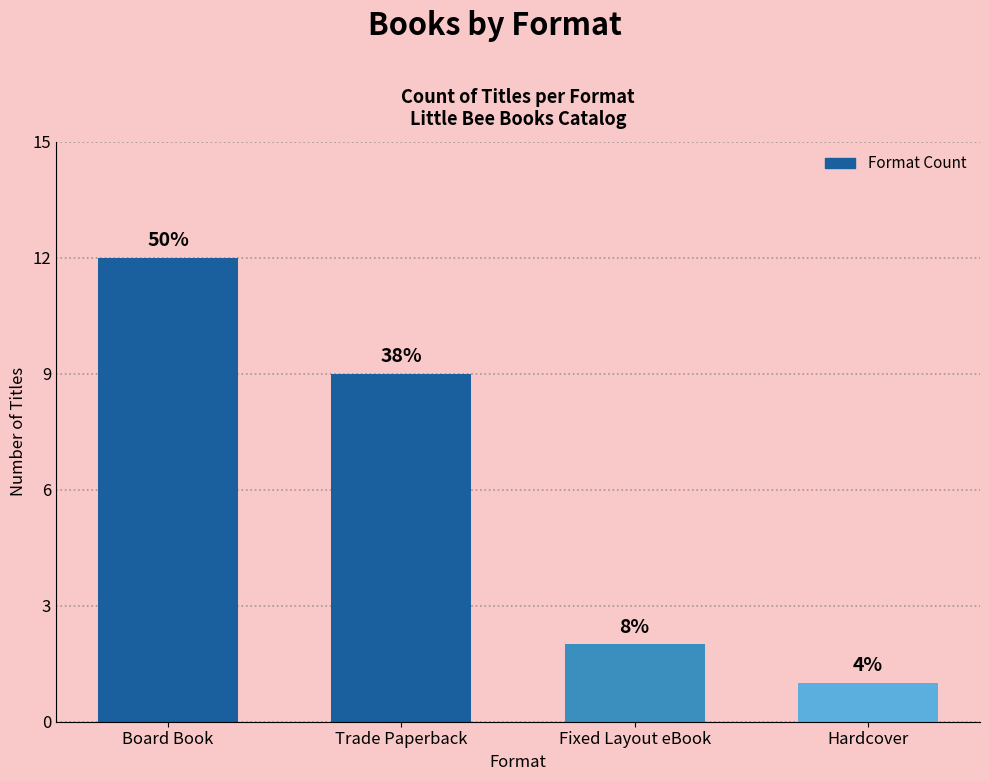

What is the maximum value shown in the chart?

12